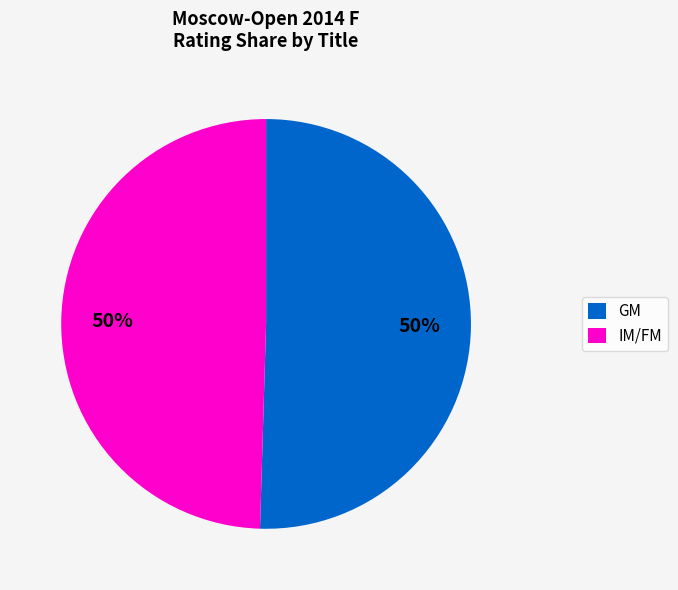

To the nearest percent, what portion does GM represent?

50%